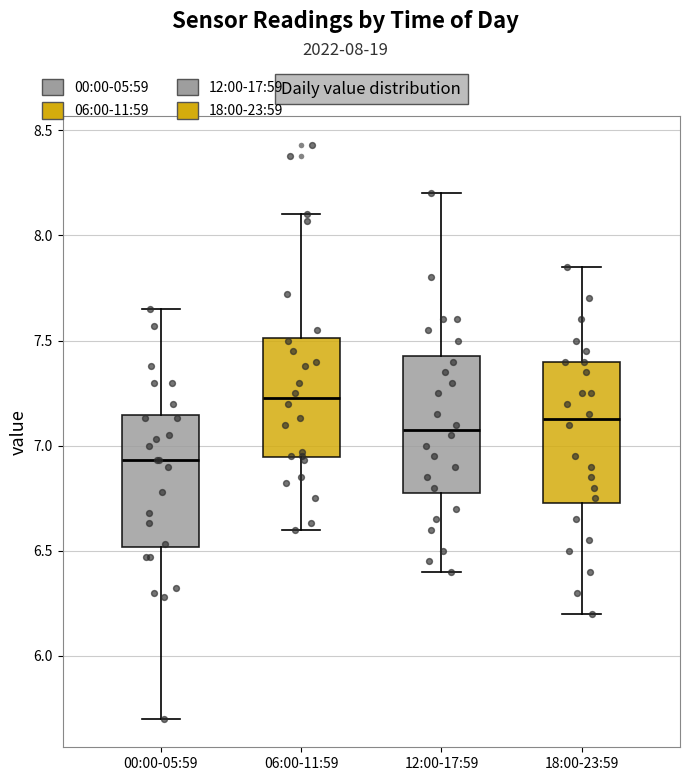

Where does the median line of the box for 00:00-05:59 sit on the y-axis? The values are not printed on the chart, so give them approximately, as read against the axis.

6.95